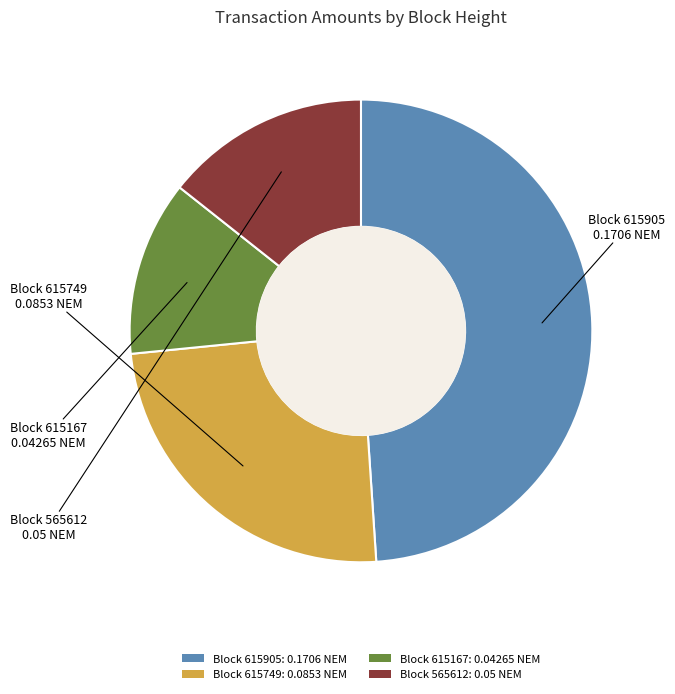

Is there any slice that represents more than half of the pie?

No